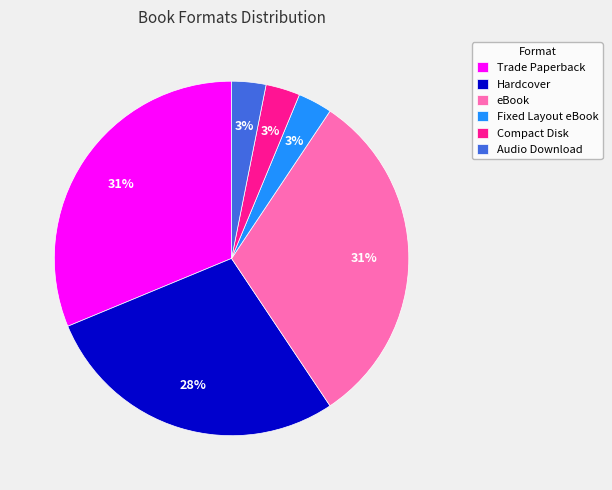

Count the number of slices in the pie.

6